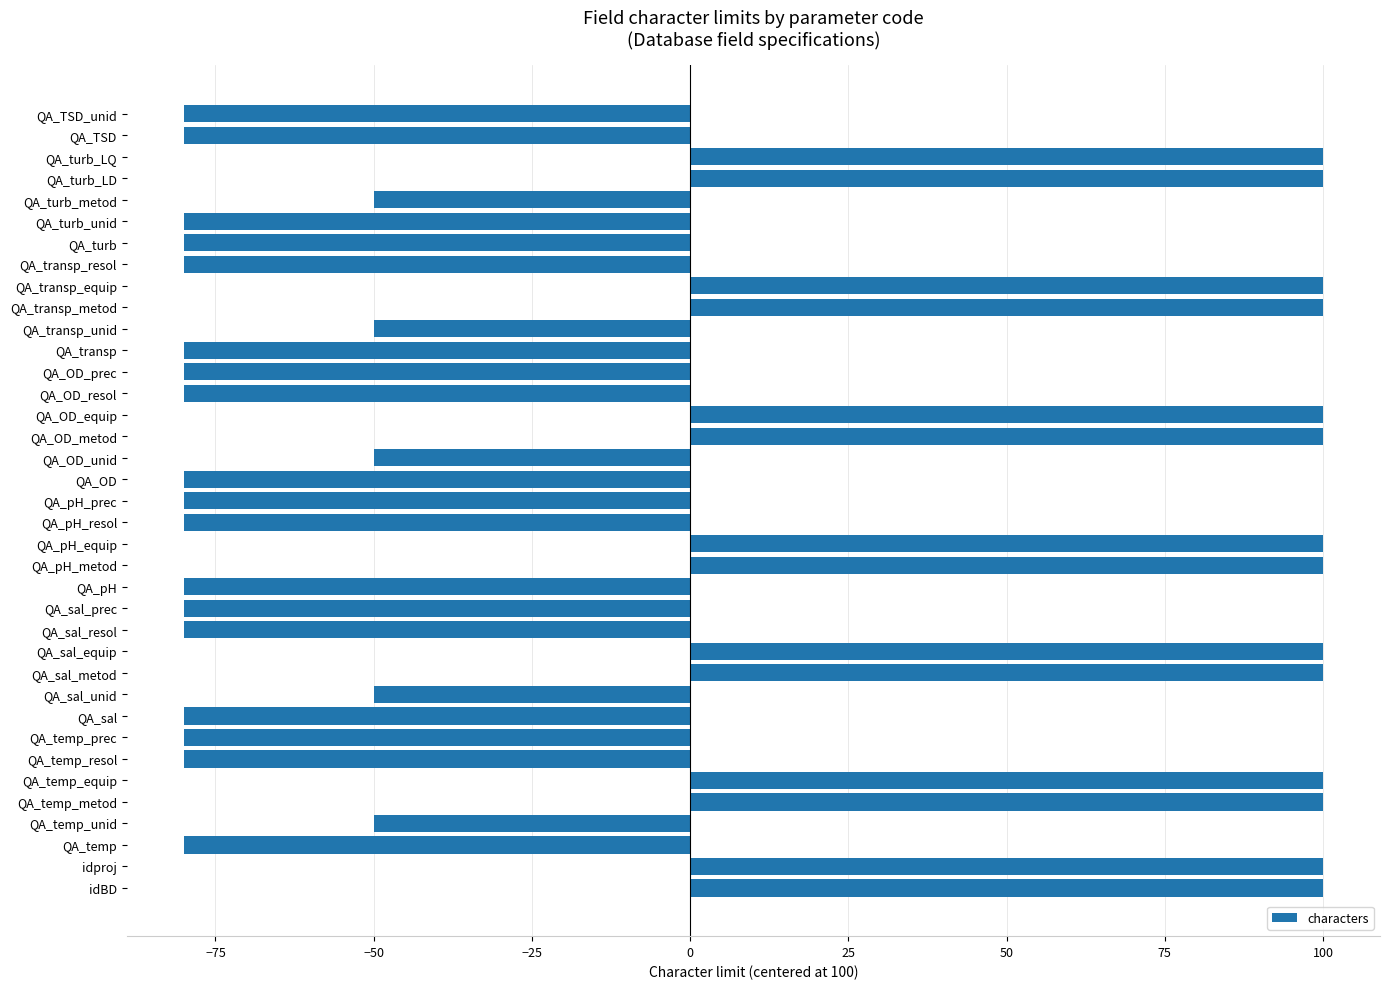

Count the number of data series in this chart.

1